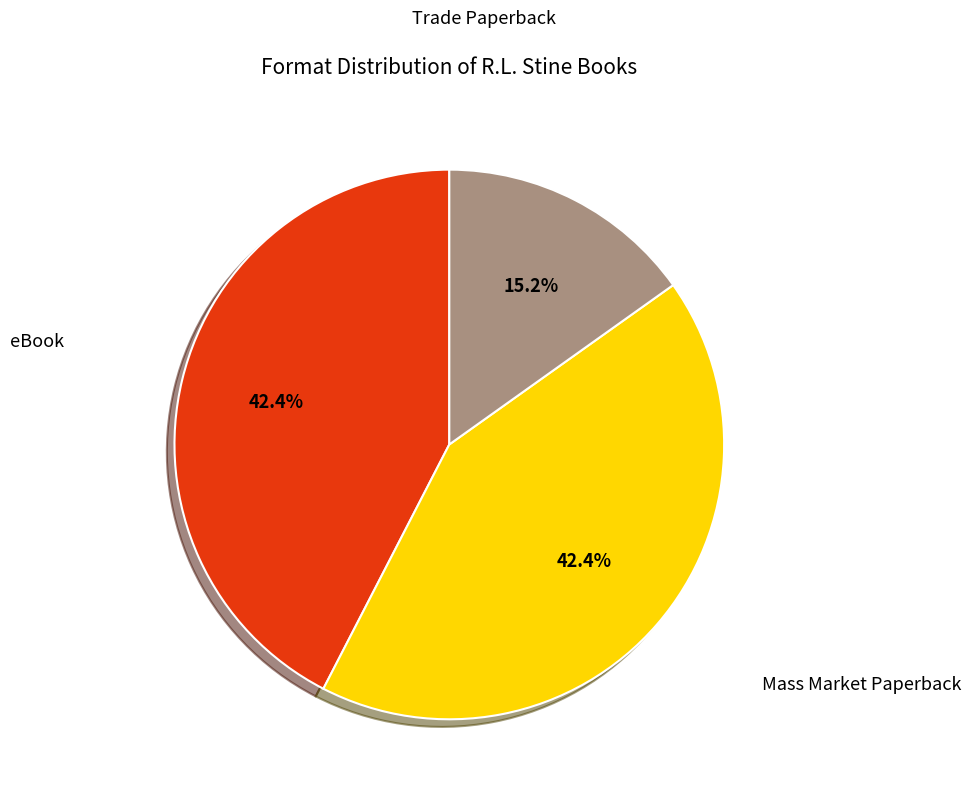

Is there any slice that represents more than half of the pie?

No